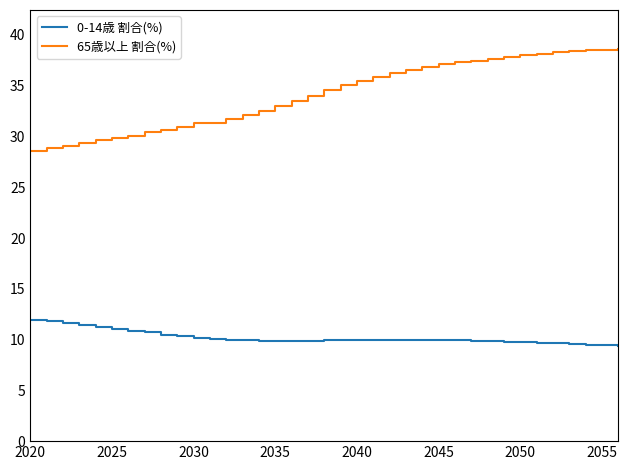

Which series has the largest total across all categories?

65歳以上 割合(%)